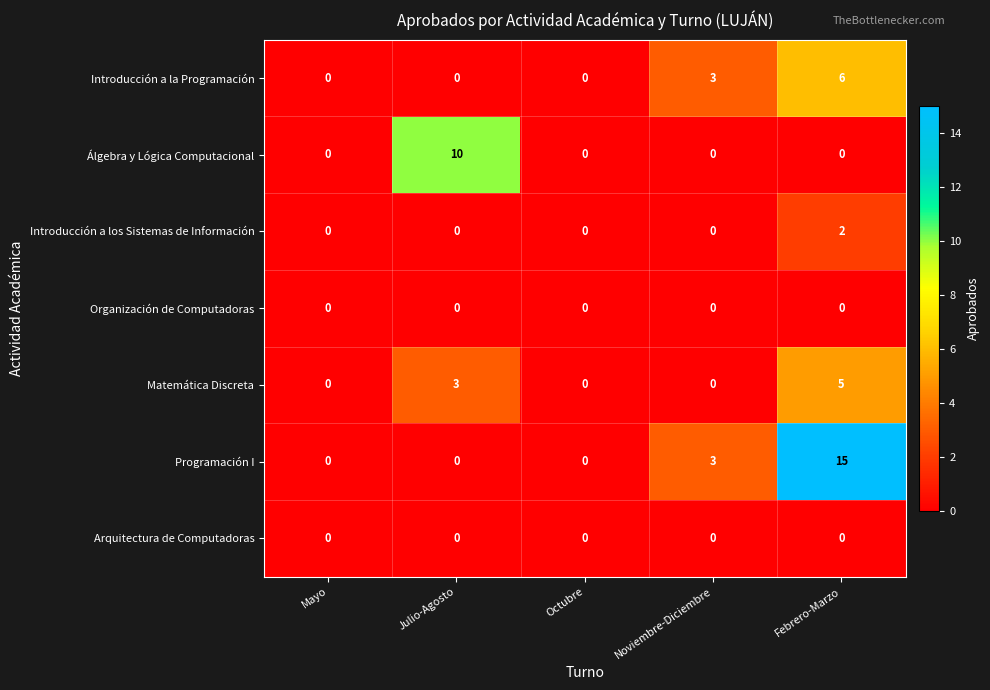

At which label is Matemática Discreta closest to 2?

Julio-Agosto